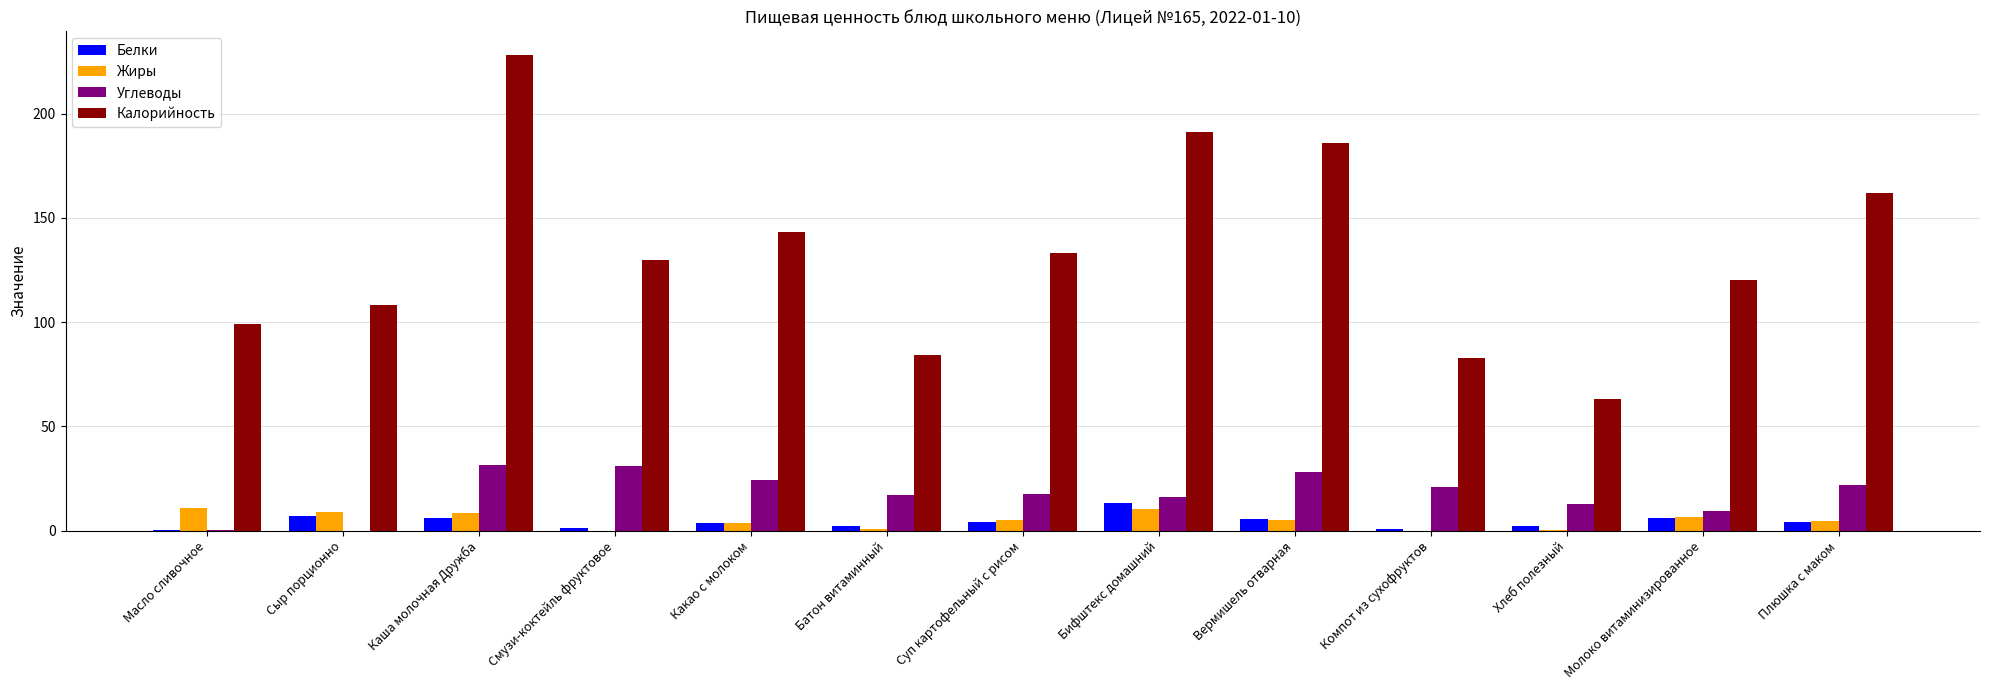

Which series changed the most between Смузи-коктейль фруктовое and Какао с молоком?

Калорийность